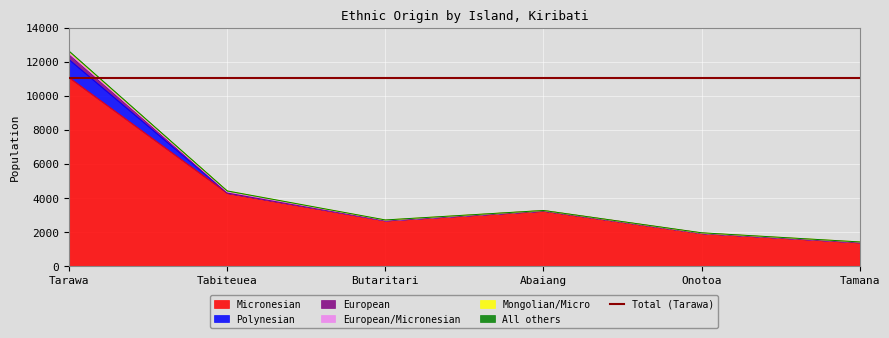

What is the sum of the European values at Tabiteuea and Tarawa?

280